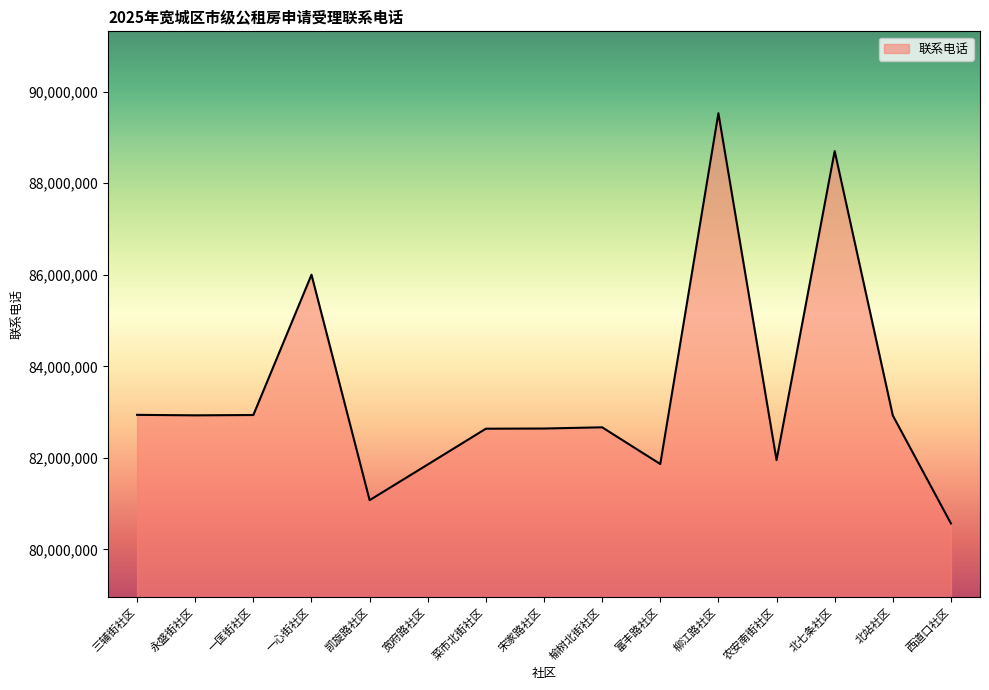

What is the change in value from 永盛街社区 to 富丰路社区?

-1064265